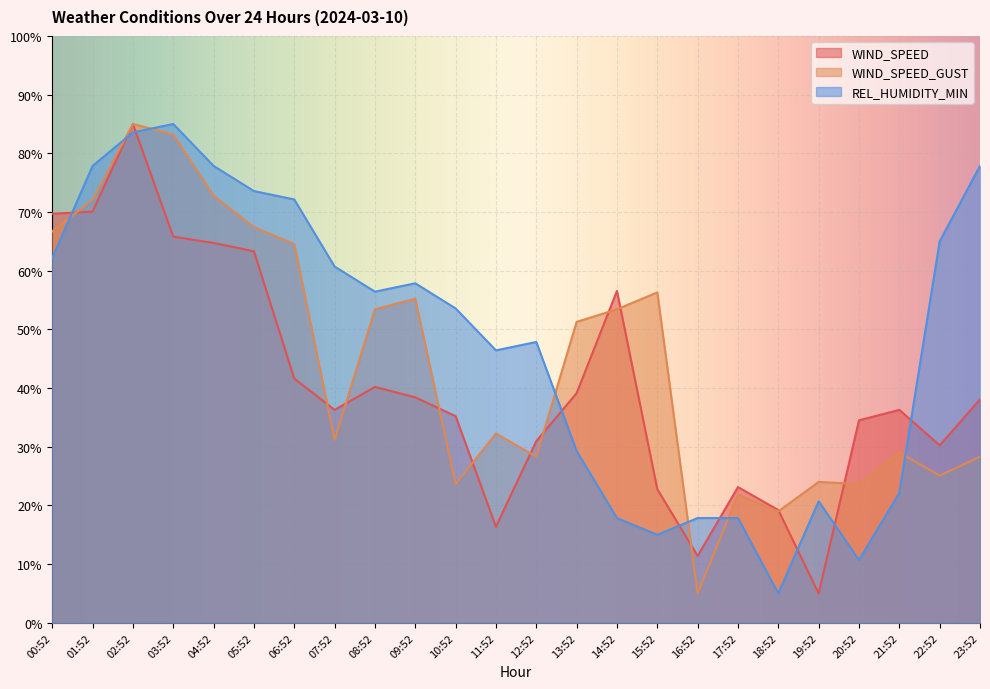

True or false: WIND_SPEED has a value of 7.2 at 12:52.

False